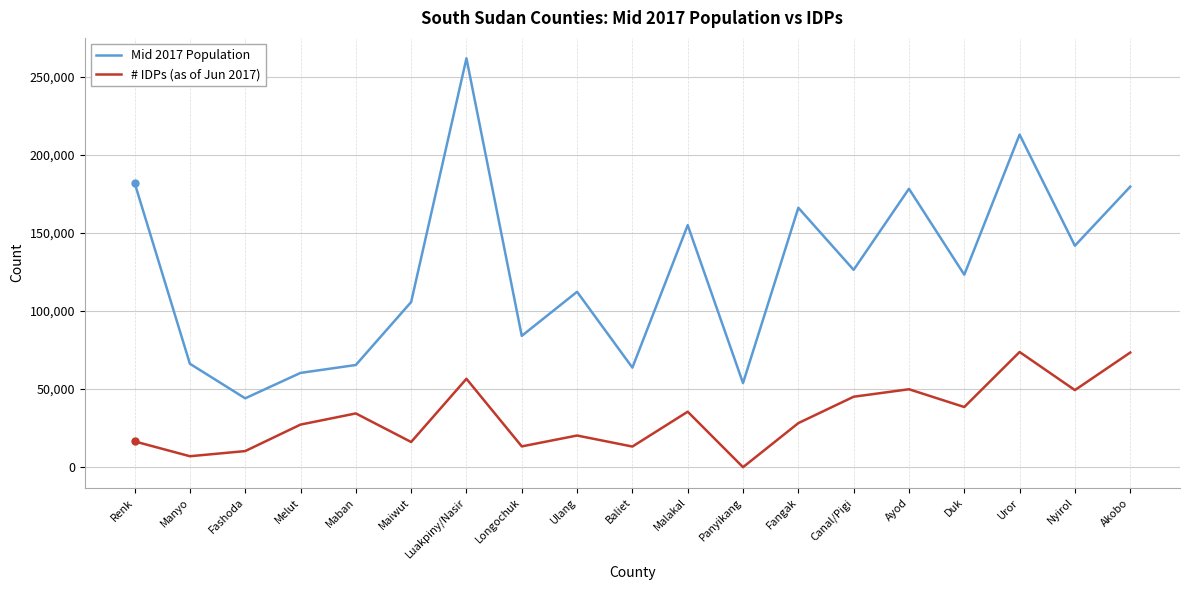

Which series changed the most between Longochuk and Uror?

Mid 2017 Population